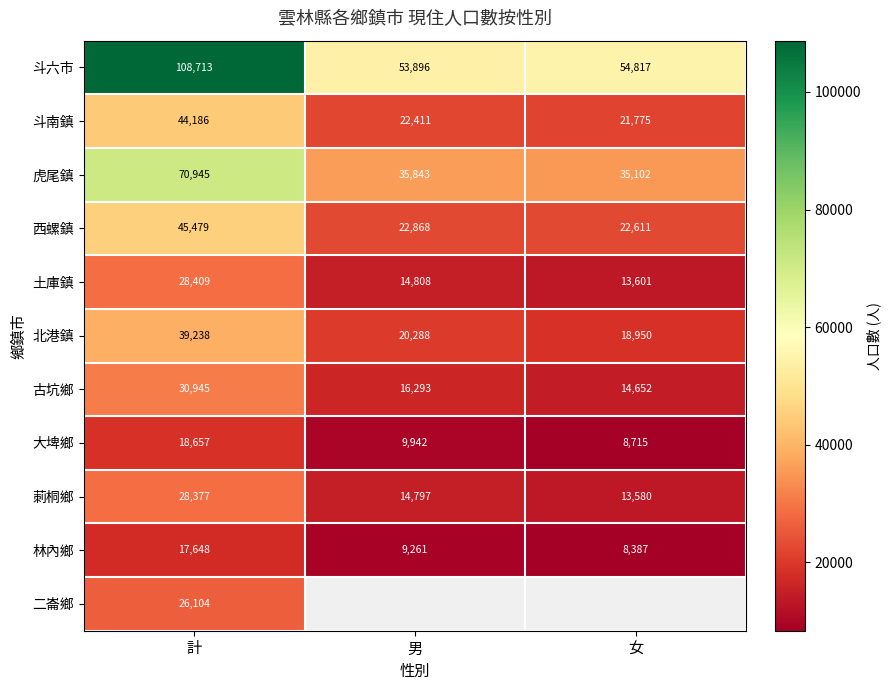

Rank the series at 計 from lowest to highest value.

林內鄉, 大埤鄉, 二崙鄉, 莿桐鄉, 土庫鎮, 古坑鄉, 北港鎮, 斗南鎮, 西螺鎮, 虎尾鎮, 斗六市